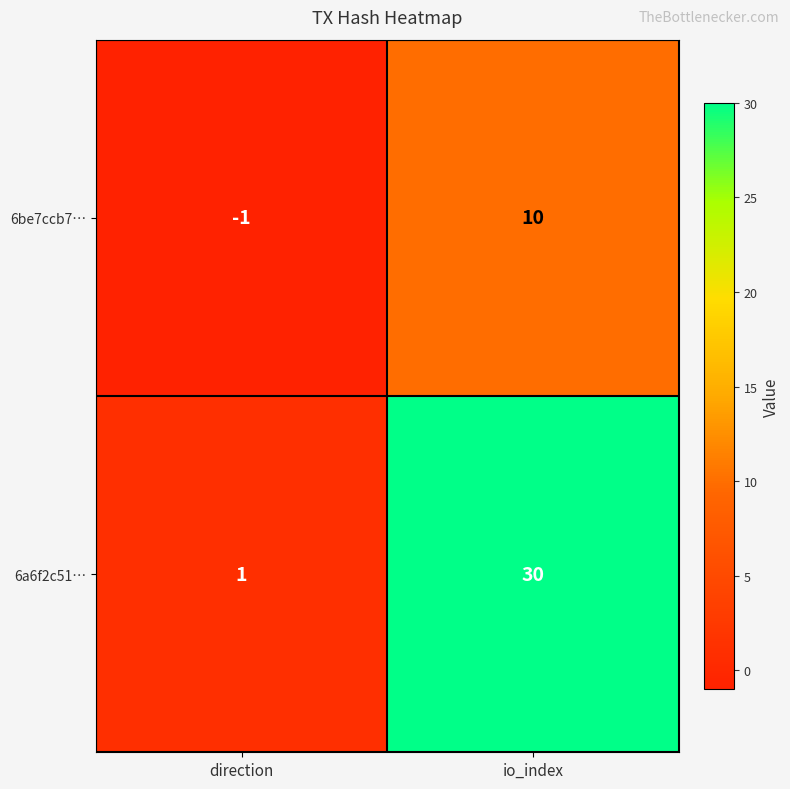

At which category does the chart reach its peak across all series?

io_index